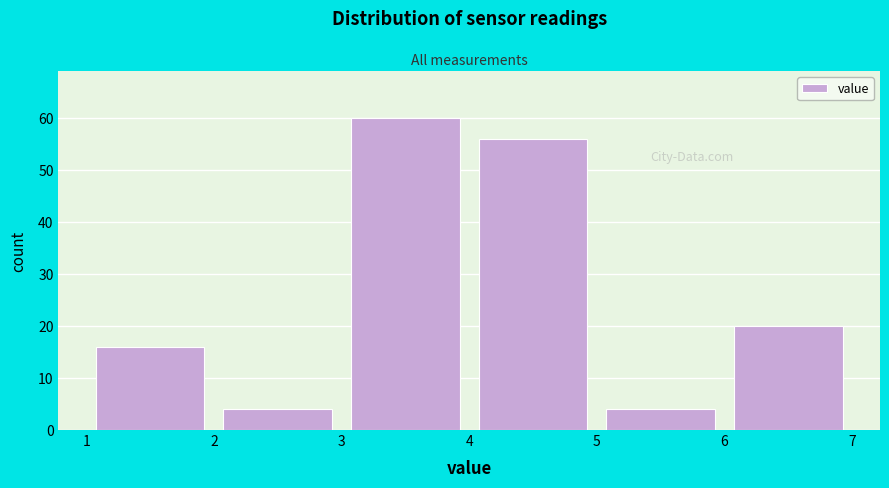

Reading left to right, list every bar in this chart as the range it spans on the x-axis followed by its height. The values are not printed on the chart, so give them approximately, as read against the axis.

1 to 2: 16
2 to 3: 4
3 to 4: 60
4 to 5: 56
5 to 6: 4
6 to 7: 20